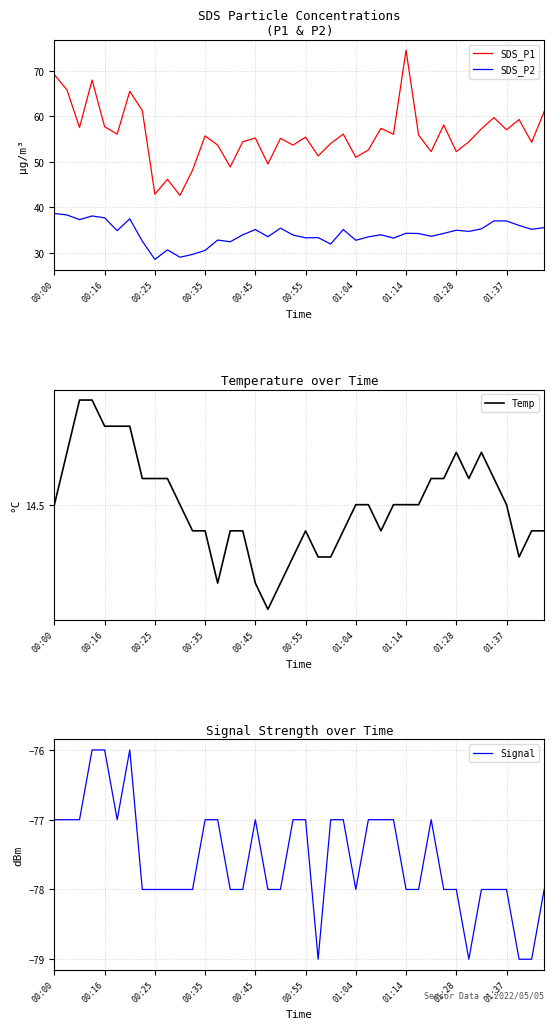

In Temp, how many points are higher than both neighbors (excluding endpoints)?

3